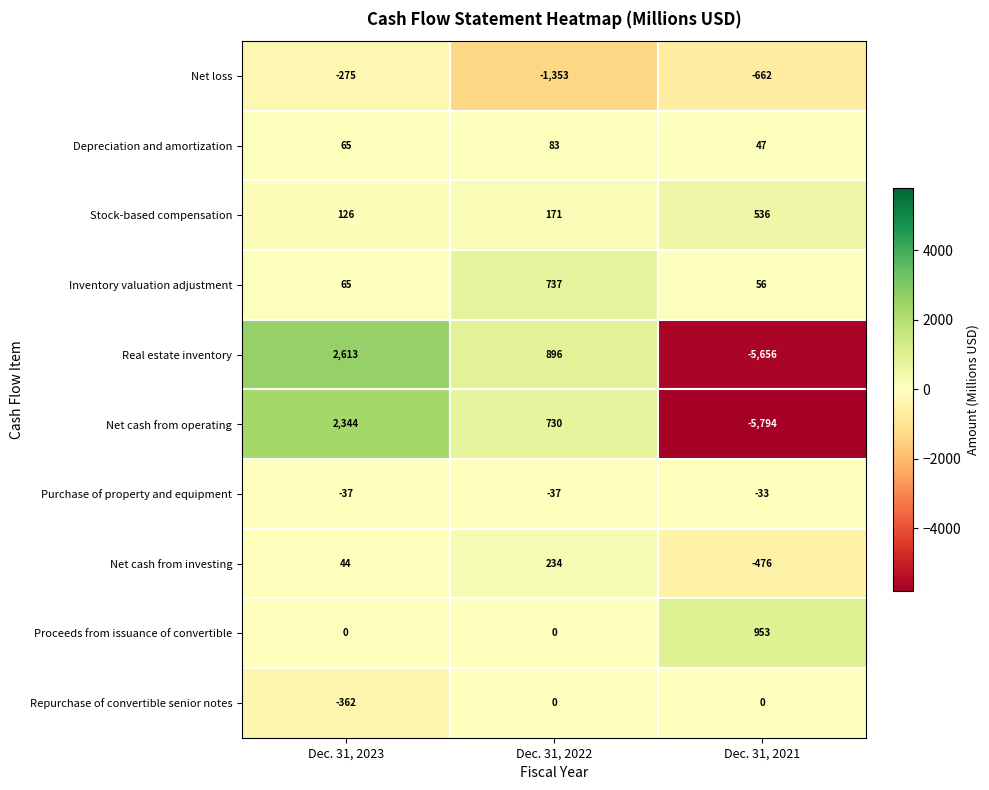

Which category has the lowest value across all series?

Dec. 31, 2021